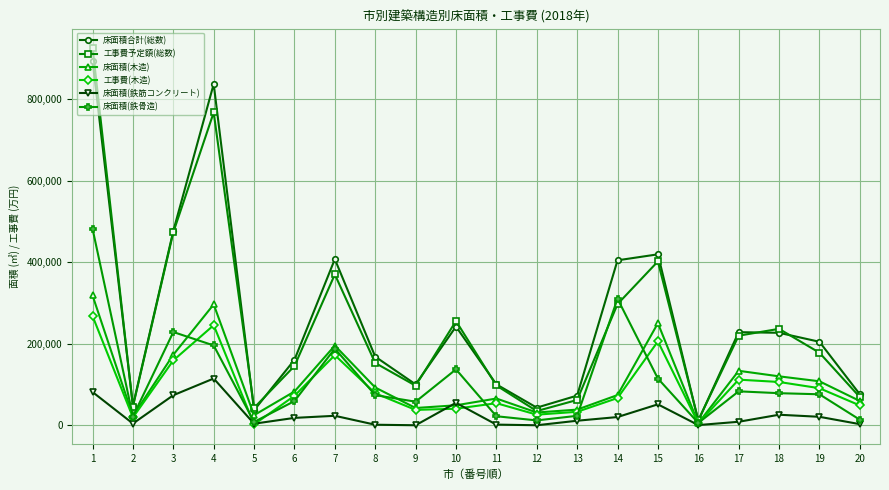

What is the difference between the highest and lowest values at 5?

40544.8